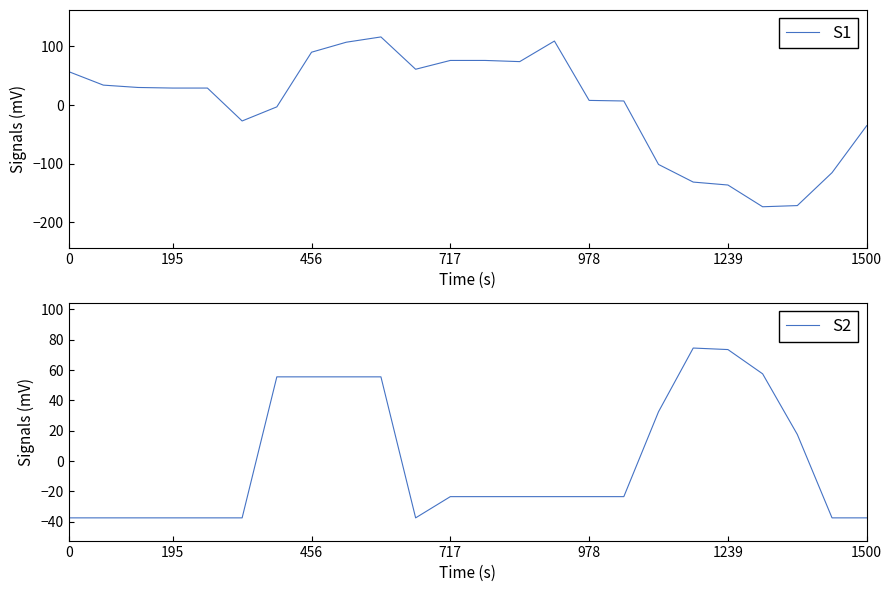

True or false: S1 has a value of 7.5 at 978.

True